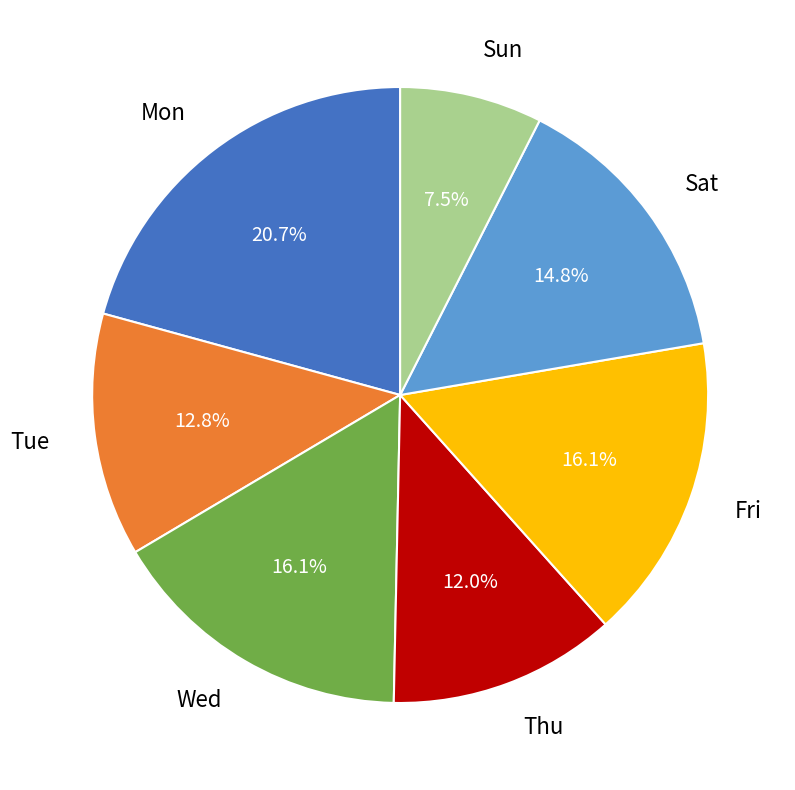

Count the number of slices in the pie.

7